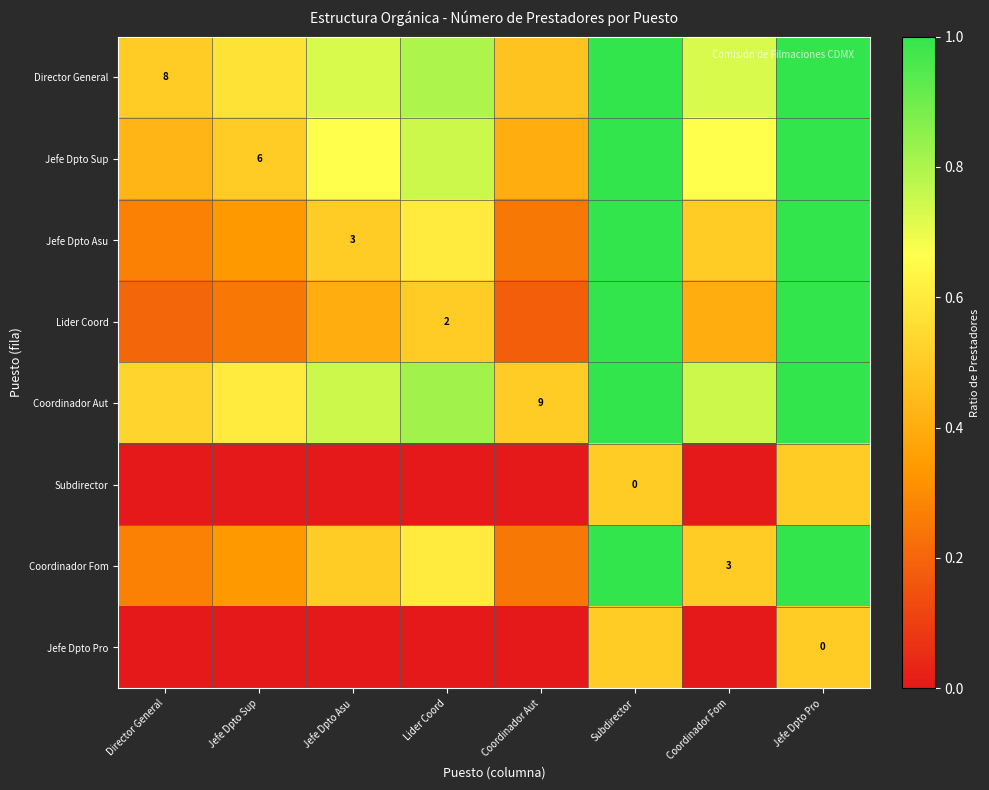

Is the value of Jefe Dpto Sup at Jefe Dpto Sup greater than the value of Subdirector at Subdirector?

Yes